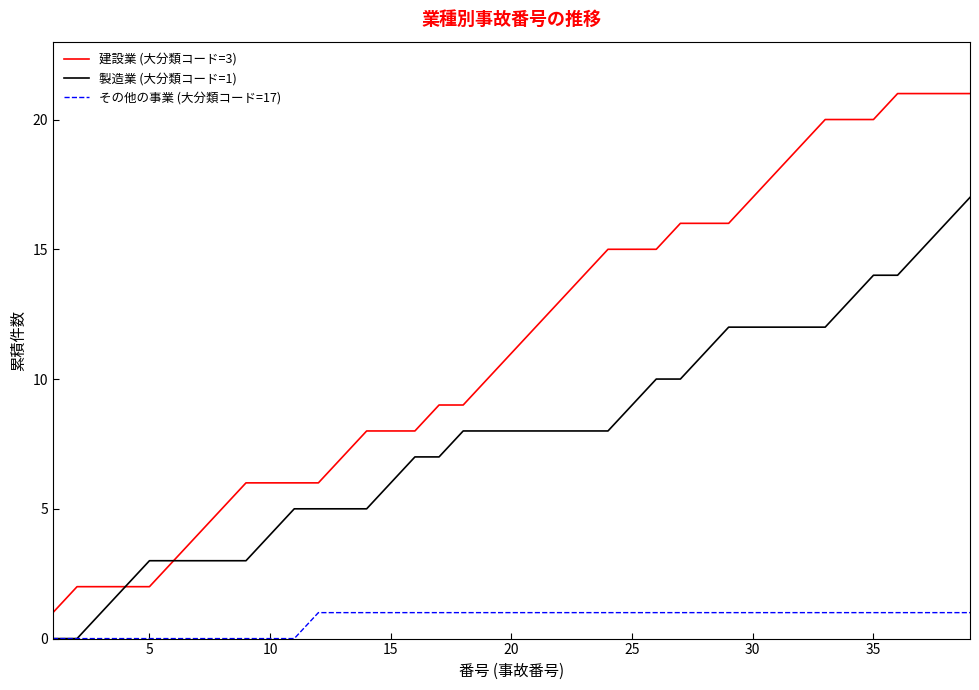

List the series in order of their overall mean, lowest first.

その他の事業 (大分類コード=17), 製造業 (大分類コード=1), 建設業 (大分類コード=3)